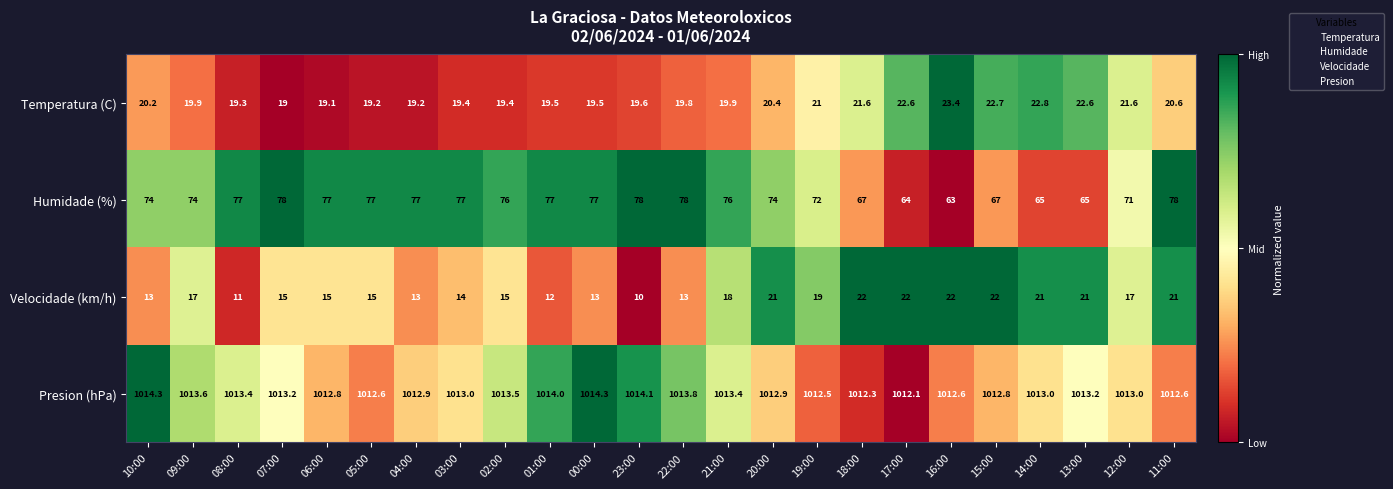

What is the total value across all series at 01:00?

1122.5